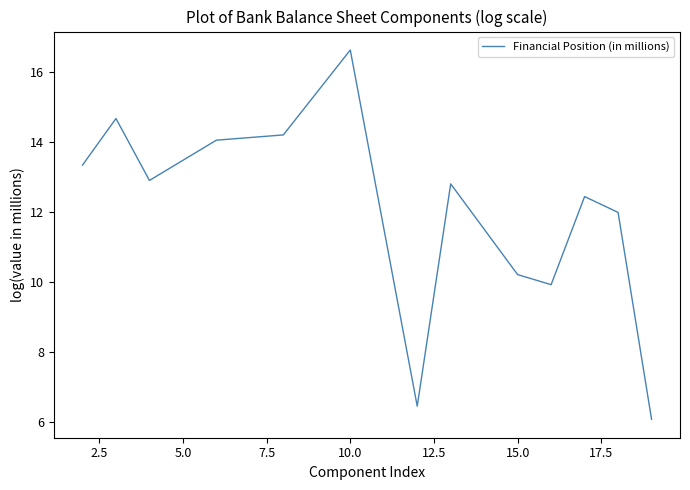

What is the minimum value shown in the chart?

6.1